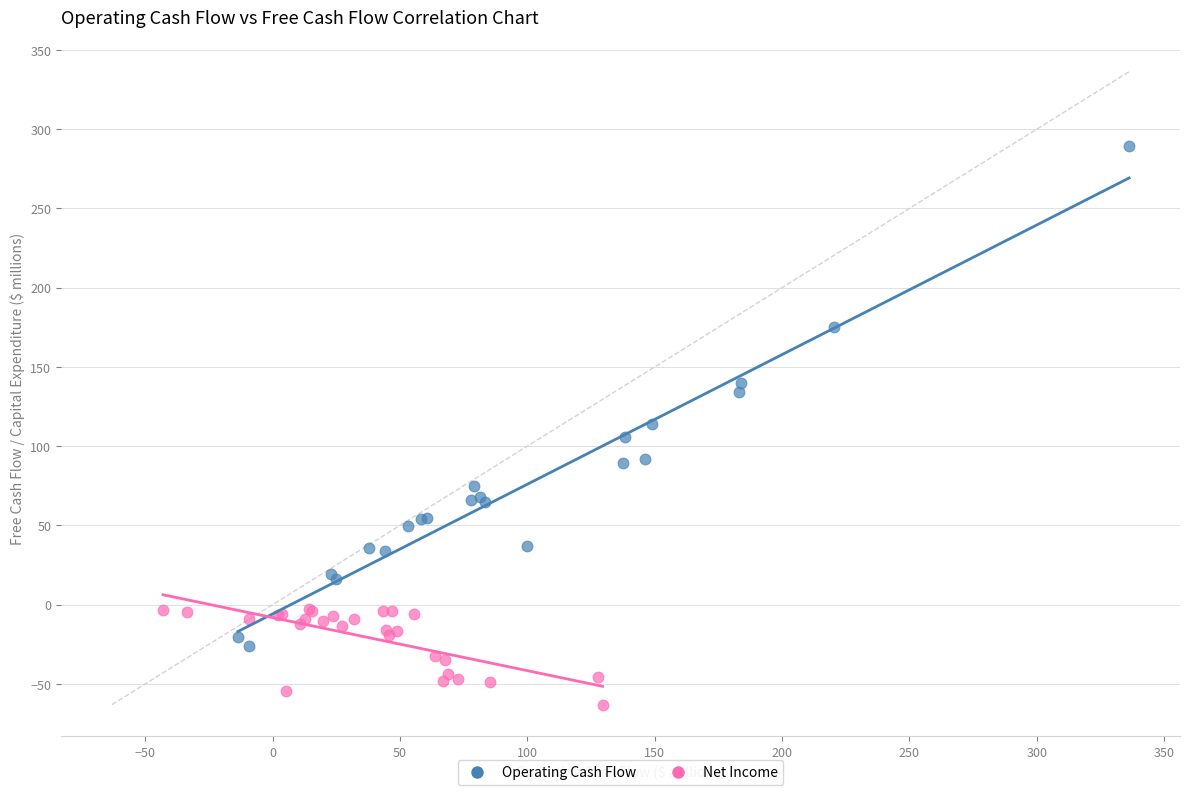

Which series contains the highest Y value?

Operating Cash Flow